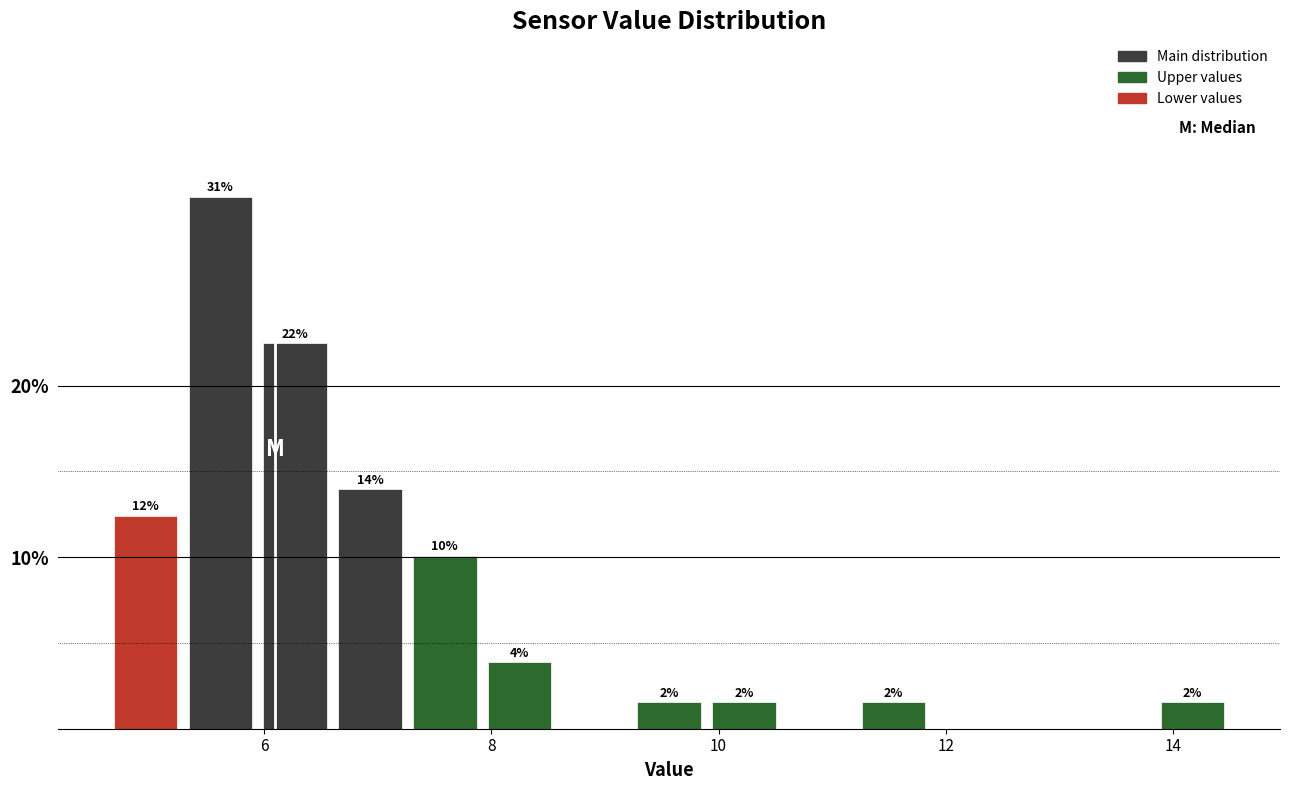

Around what value on the x-axis is the tallest bar? Give the approximate position of its centre, as read against the axis.

5.6